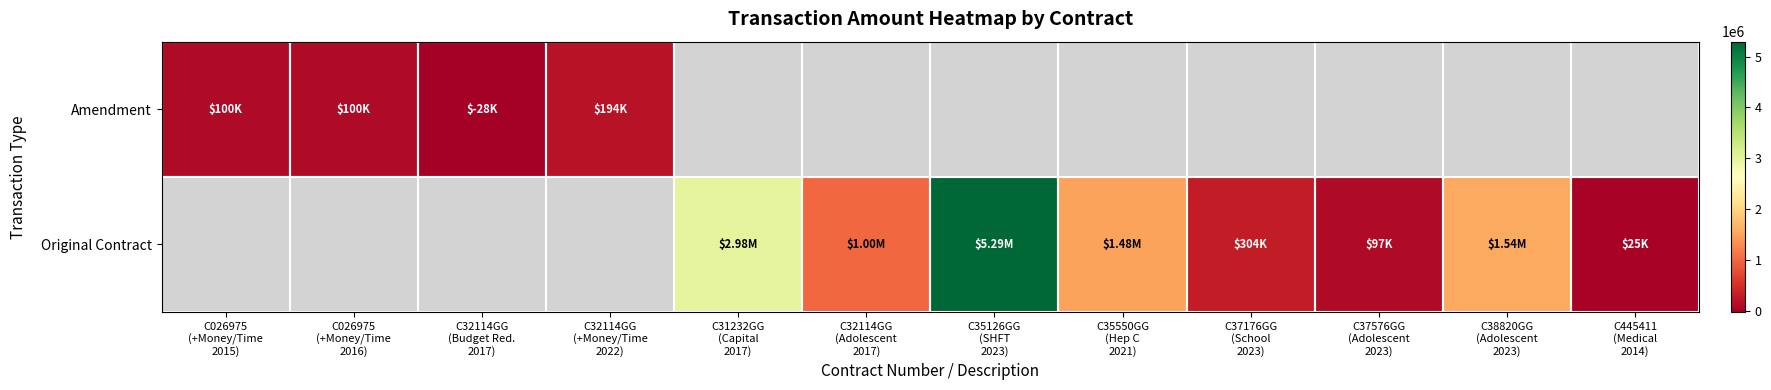

Where does the Original Contract series first go above 97015?

C31232GG (Capital 2017)